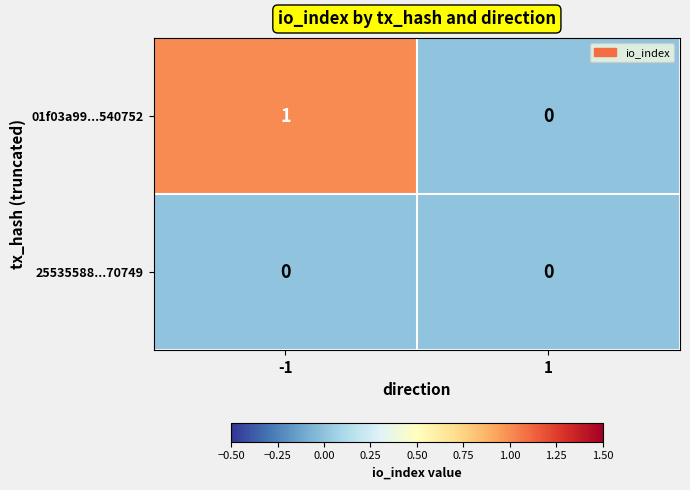

How many distinct data groups are displayed?

2